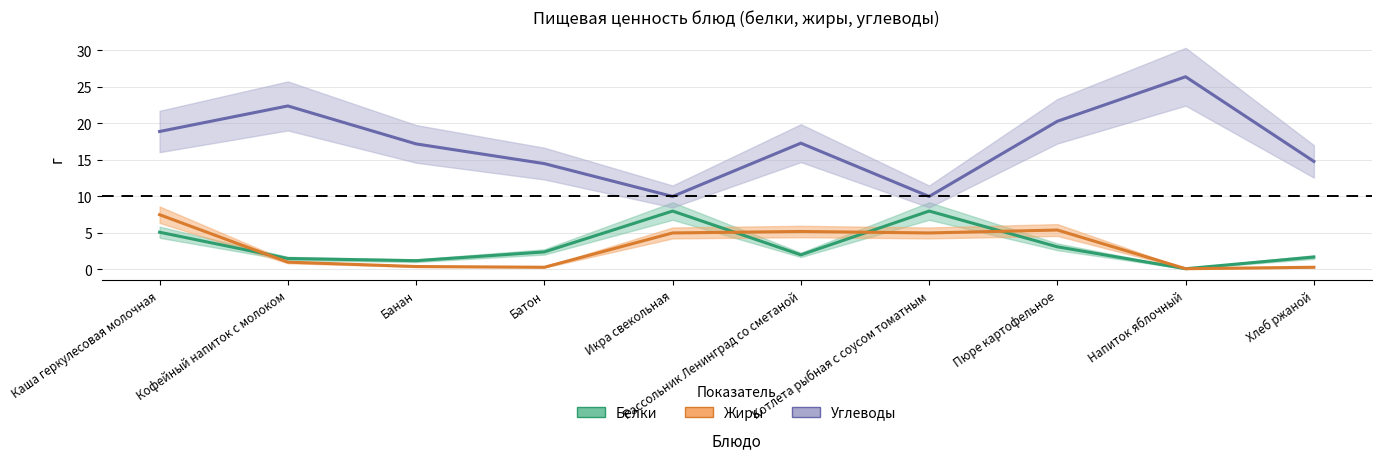

How many categories are shown in the chart?

10